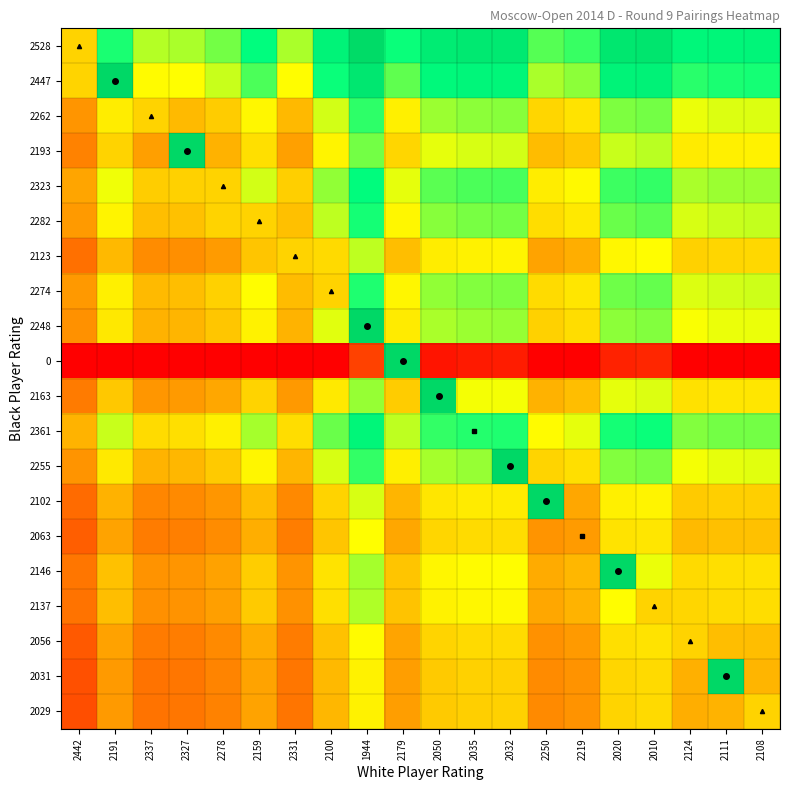

Reading right to left, list all the values displayed in this chart.

2528: 2108=0.8	2111=0.8	2124=0.8	2010=0.9	2020=0.9	2219=0.8	2250=0.7	2032=0.9	2035=0.9	2050=0.9	2179=0.8	1944=1.0	2100=0.9	2331=0.7	2159=0.8	2278=0.7	2327=0.7	2337=0.7	2191=0.8	2442=0.5
2447: 2108=0.8	2111=0.8	2124=0.8	2010=0.9	2020=0.9	2219=0.7	2250=0.7	2032=0.8	2035=0.8	2050=0.8	2179=0.7	1944=0.9	2100=0.8	2331=0.6	2159=0.7	2278=0.6	2327=0.6	2337=0.6	2191=1.0	2442=0.5
2262: 2108=0.6	2111=0.6	2124=0.6	2010=0.7	2020=0.7	2219=0.5	2250=0.5	2032=0.7	2035=0.7	2050=0.7	2179=0.6	1944=0.8	2100=0.6	2331=0.4	2159=0.6	2278=0.5	2327=0.4	2337=0.5	2191=0.6	2442=0.3
2193: 2108=0.6	2111=0.6	2124=0.6	2010=0.7	2020=0.6	2219=0.5	2250=0.5	2032=0.6	2035=0.6	2050=0.6	2179=0.5	1944=0.7	2100=0.6	2331=0.4	2159=0.5	2278=0.4	2327=1.0	2337=0.4	2191=0.5	2442=0.3
2323: 2108=0.7	2111=0.7	2124=0.7	2010=0.8	2020=0.8	2219=0.6	2250=0.6	2032=0.7	2035=0.7	2050=0.7	2179=0.6	1944=0.8	2100=0.7	2331=0.5	2159=0.6	2278=0.5	2327=0.5	2337=0.5	2191=0.6	2442=0.4
2282: 2108=0.6	2111=0.6	2124=0.6	2010=0.7	2020=0.7	2219=0.6	2250=0.5	2032=0.7	2035=0.7	2050=0.7	2179=0.6	1944=0.8	2100=0.7	2331=0.5	2159=0.5	2278=0.5	2327=0.5	2337=0.5	2191=0.6	2442=0.4
2123: 2108=0.5	2111=0.5	2124=0.5	2010=0.6	2020=0.6	2219=0.4	2250=0.4	2032=0.6	2035=0.6	2050=0.6	2179=0.5	1944=0.6	2100=0.5	2331=0.5	2159=0.5	2278=0.4	2327=0.3	2337=0.3	2191=0.4	2442=0.2
2274: 2108=0.6	2111=0.6	2124=0.6	2010=0.7	2020=0.7	2219=0.5	2250=0.5	2032=0.7	2035=0.7	2050=0.7	2179=0.6	1944=0.8	2100=0.5	2331=0.5	2159=0.6	2278=0.5	2327=0.5	2337=0.4	2191=0.6	2442=0.4
2248: 2108=0.6	2111=0.6	2124=0.6	2010=0.7	2020=0.7	2219=0.5	2250=0.5	2032=0.7	2035=0.7	2050=0.7	2179=0.6	1944=1.0	2100=0.6	2331=0.4	2159=0.6	2278=0.5	2327=0.4	2337=0.4	2191=0.5	2442=0.3
0: 2108=0.0	2111=0.0	2124=0.0	2010=0.1	2020=0.1	2219=0.0	2250=0.0	2032=0.1	2035=0.1	2050=0.0	2179=1.0	1944=0.1	2100=0.0	2331=0.0	2159=0.0	2278=0.0	2327=0.0	2337=0.0	2191=0.0	2442=0.0
2163: 2108=0.5	2111=0.5	2124=0.5	2010=0.6	2020=0.6	2219=0.5	2250=0.4	2032=0.6	2035=0.6	2050=1.0	2179=0.5	1944=0.7	2100=0.6	2331=0.4	2159=0.5	2278=0.4	2327=0.4	2337=0.4	2191=0.5	2442=0.3
2361: 2108=0.7	2111=0.7	2124=0.7	2010=0.8	2020=0.8	2219=0.6	2250=0.6	2032=0.8	2035=0.8	2050=0.8	2179=0.7	1944=0.8	2100=0.7	2331=0.5	2159=0.7	2278=0.6	2327=0.5	2337=0.5	2191=0.6	2442=0.4
2255: 2108=0.6	2111=0.6	2124=0.6	2010=0.7	2020=0.7	2219=0.5	2250=0.5	2032=1.0	2035=0.7	2050=0.7	2179=0.6	1944=0.8	2100=0.6	2331=0.4	2159=0.6	2278=0.5	2327=0.4	2337=0.4	2191=0.6	2442=0.3
2102: 2108=0.5	2111=0.5	2124=0.5	2010=0.6	2020=0.6	2219=0.4	2250=1.0	2032=0.6	2035=0.6	2050=0.5	2179=0.4	1944=0.6	2100=0.5	2331=0.3	2159=0.5	2278=0.4	2327=0.3	2337=0.3	2191=0.4	2442=0.2
2063: 2108=0.5	2111=0.5	2124=0.4	2010=0.5	2020=0.5	2219=0.4	2250=0.3	2032=0.5	2035=0.5	2050=0.5	2179=0.4	1944=0.6	2100=0.5	2331=0.3	2159=0.4	2278=0.3	2327=0.3	2337=0.3	2191=0.4	2442=0.2
2146: 2108=0.5	2111=0.5	2124=0.5	2010=0.6	2020=1.0	2219=0.4	2250=0.4	2032=0.6	2035=0.6	2050=0.6	2179=0.5	1944=0.7	2100=0.5	2331=0.3	2159=0.5	2278=0.4	2327=0.3	2337=0.3	2191=0.5	2442=0.3
2137: 2108=0.5	2111=0.5	2124=0.5	2010=0.5	2020=0.6	2219=0.4	2250=0.4	2032=0.6	2035=0.6	2050=0.6	2179=0.5	1944=0.7	2100=0.5	2331=0.3	2159=0.5	2278=0.4	2327=0.3	2337=0.3	2191=0.5	2442=0.2
2056: 2108=0.5	2111=0.5	2124=0.5	2010=0.5	2020=0.5	2219=0.4	2250=0.3	2032=0.5	2035=0.5	2050=0.5	2179=0.4	1944=0.6	2100=0.5	2331=0.3	2159=0.4	2278=0.3	2327=0.3	2337=0.3	2191=0.4	2442=0.2
2031: 2108=0.4	2111=1.0	2124=0.4	2010=0.5	2020=0.5	2219=0.3	2250=0.3	2032=0.5	2035=0.5	2050=0.5	2179=0.4	1944=0.6	2100=0.4	2331=0.2	2159=0.4	2278=0.3	2327=0.3	2337=0.2	2191=0.4	2442=0.2
2029: 2108=0.5	2111=0.4	2124=0.4	2010=0.5	2020=0.5	2219=0.3	2250=0.3	2032=0.5	2035=0.5	2050=0.5	2179=0.4	1944=0.6	2100=0.4	2331=0.2	2159=0.4	2278=0.3	2327=0.3	2337=0.2	2191=0.4	2442=0.2